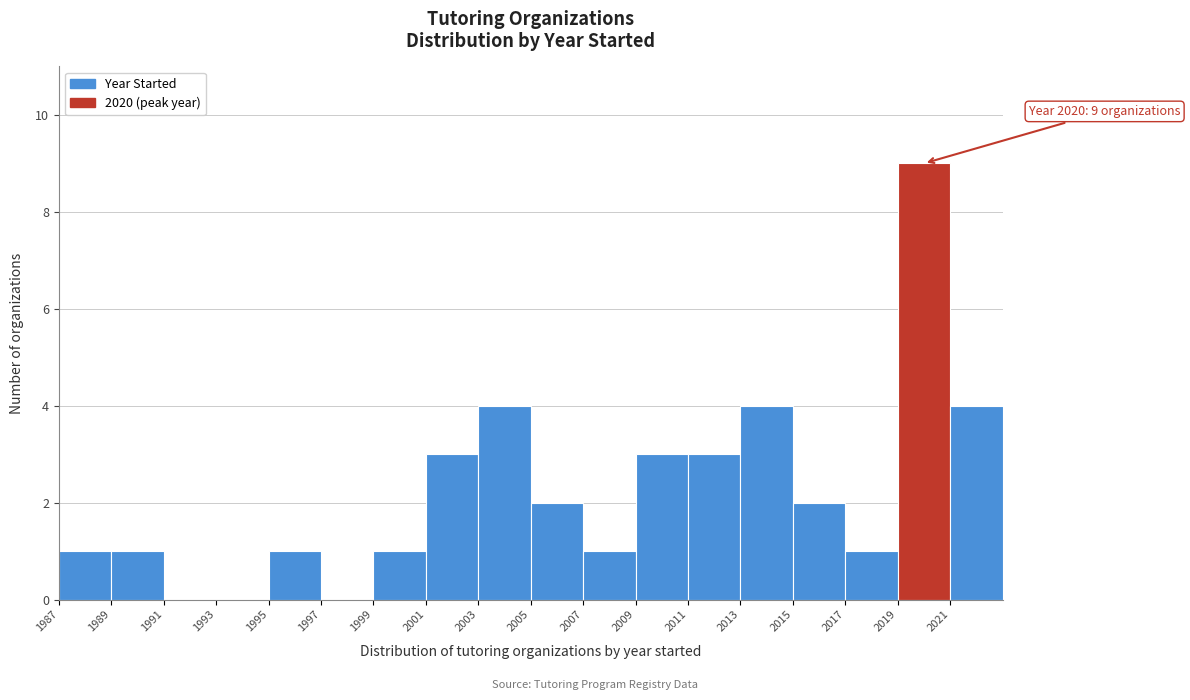

Which range on the x-axis has the tallest bar?

2019 to 2021